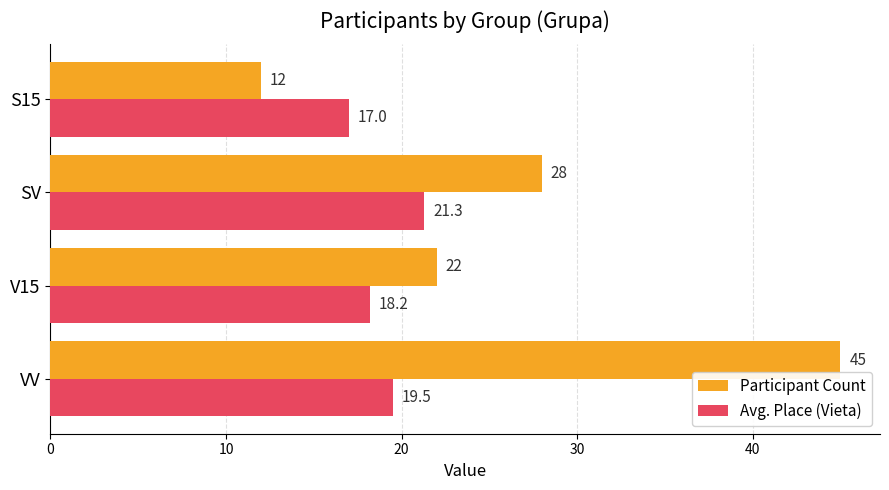

Which series has the largest total across all categories?

Participant Count